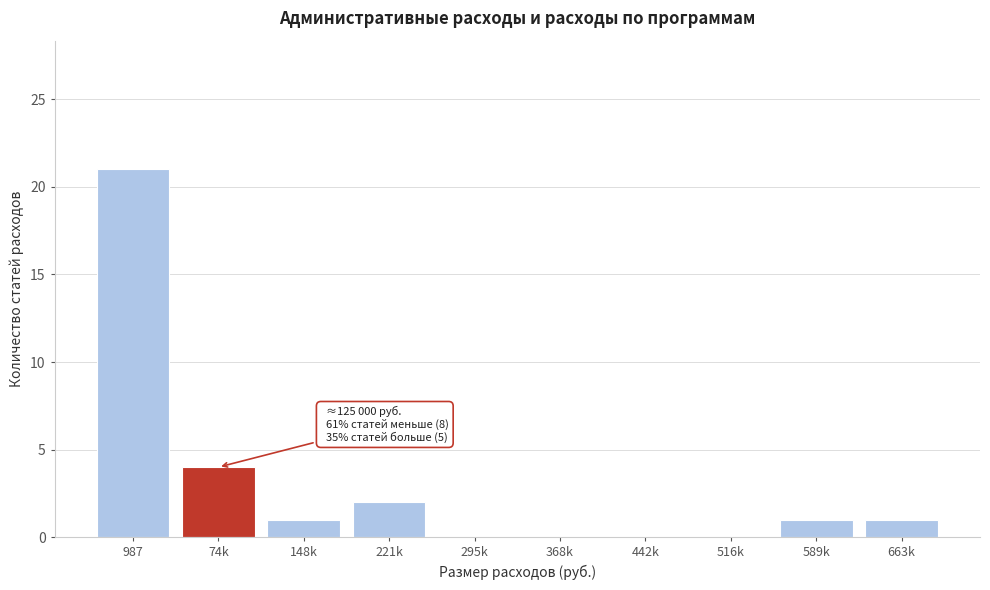

Reading left to right, transcribe all the data shown in this chart.

987=21	74k=4	148k=1	221k=2	295k=0	368k=0	442k=0	516k=0	589k=1	663k=1